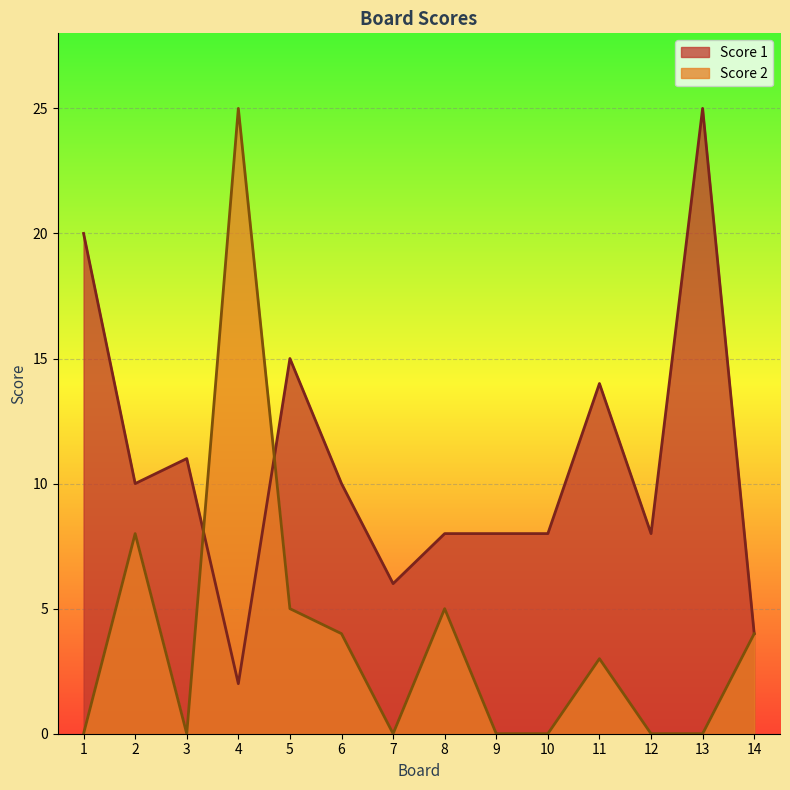

Which series has the widest spread of values?

Score 2